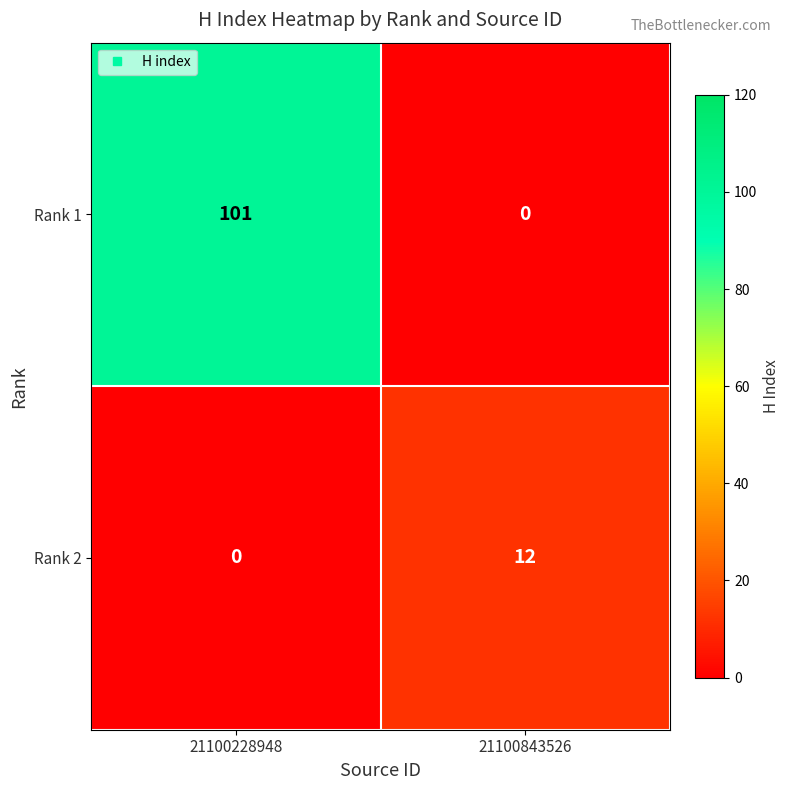

What is the maximum value for Rank 1?

101